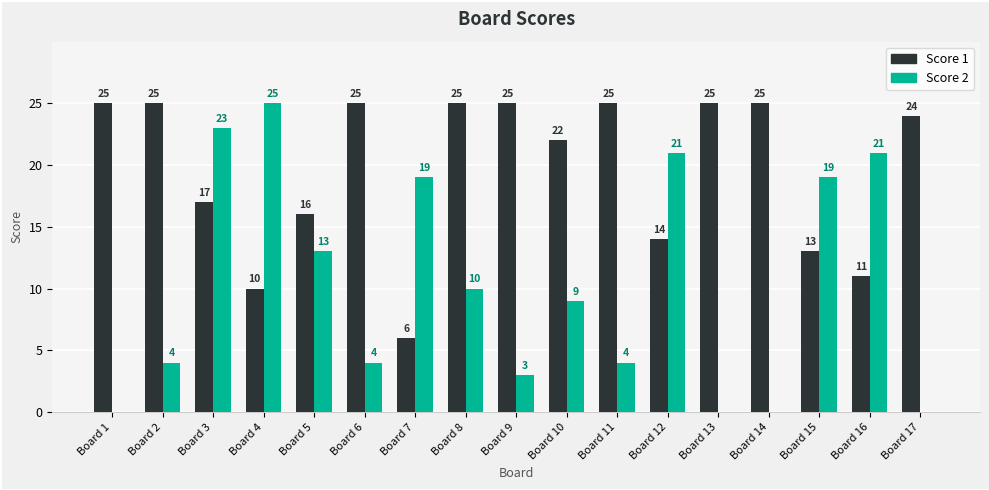

How many groups of bars are there?

17